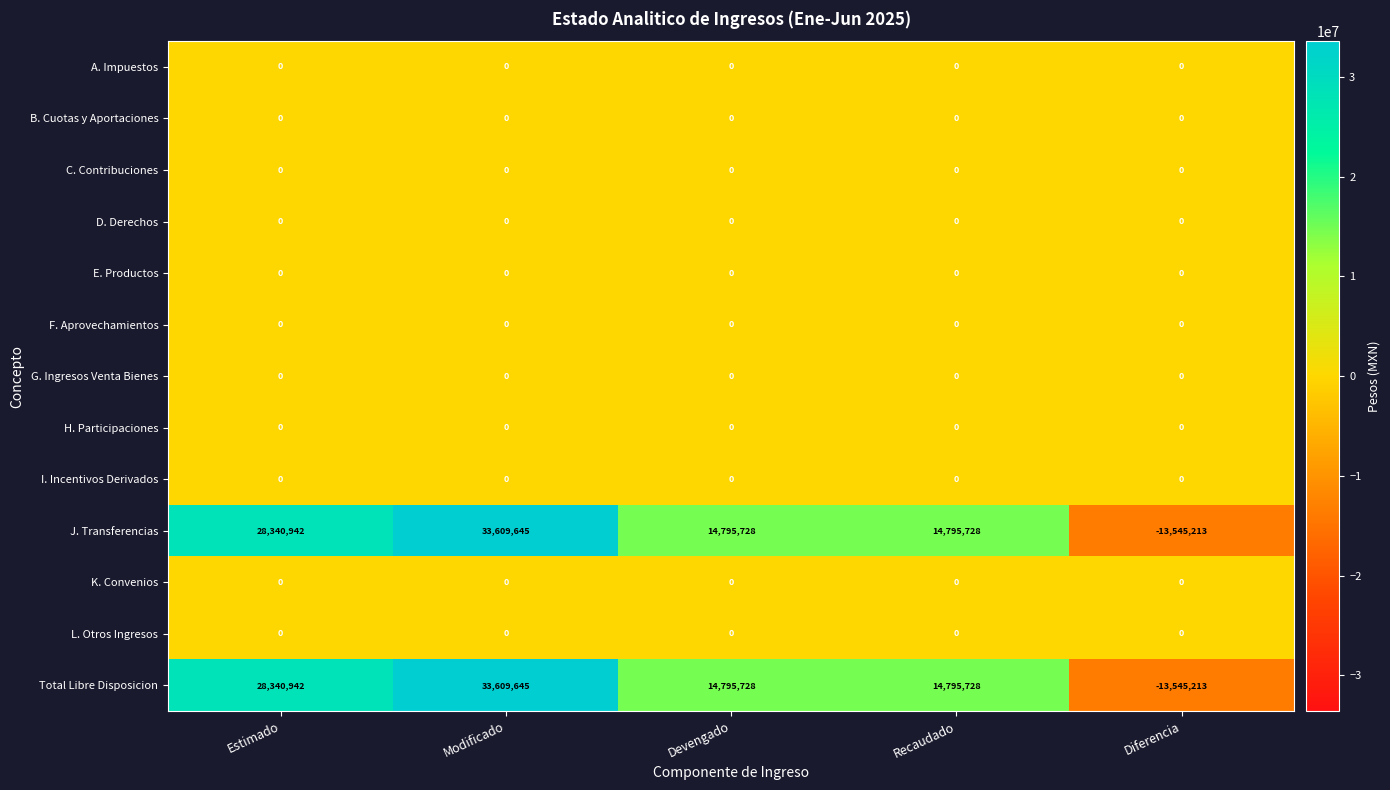

Count the Total Libre Disposicion values in the range 14795728 to 28340942.

3